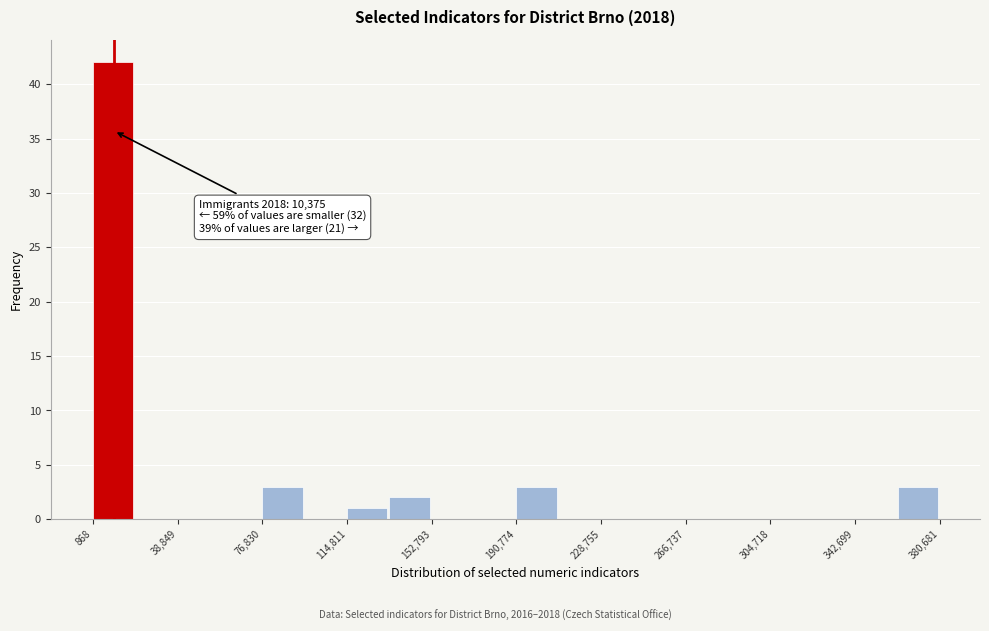

Read against the x-axis, roughly where is the centre of the tallest bar?

10000